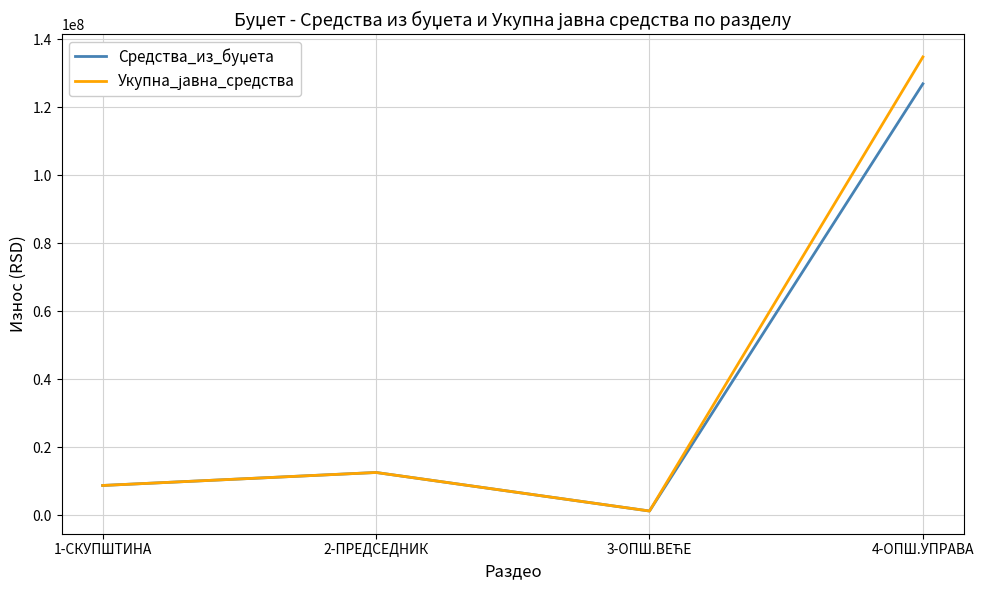

Which category has the highest value across all series?

4-ОПШ.УПРАВА